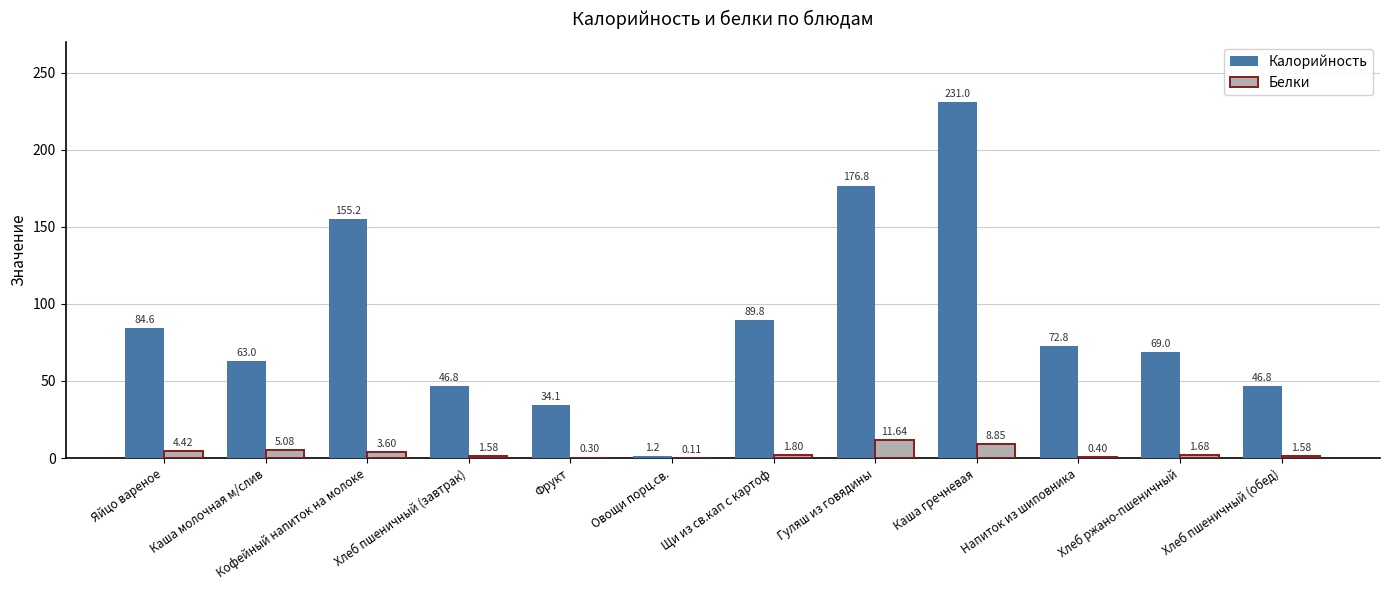

Read the Калорийность value at Напиток из шиповника.

72.8